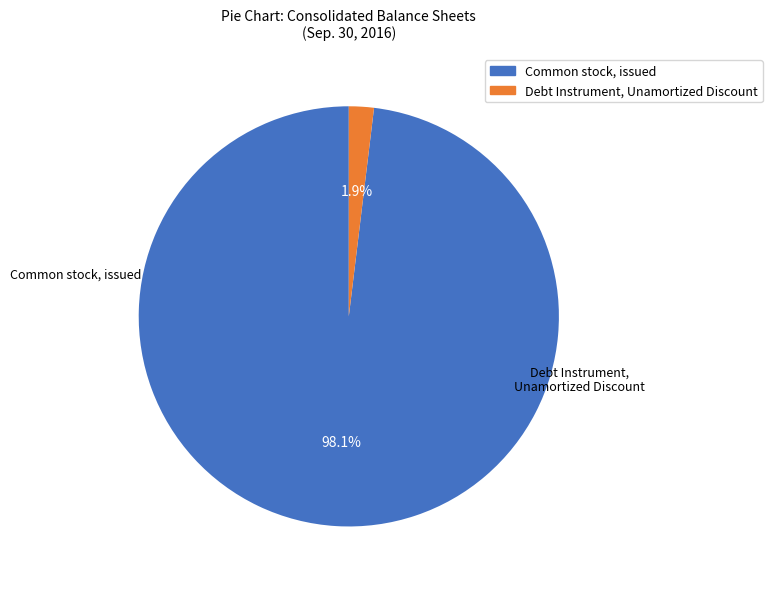

Does any single category account for the majority?

Yes